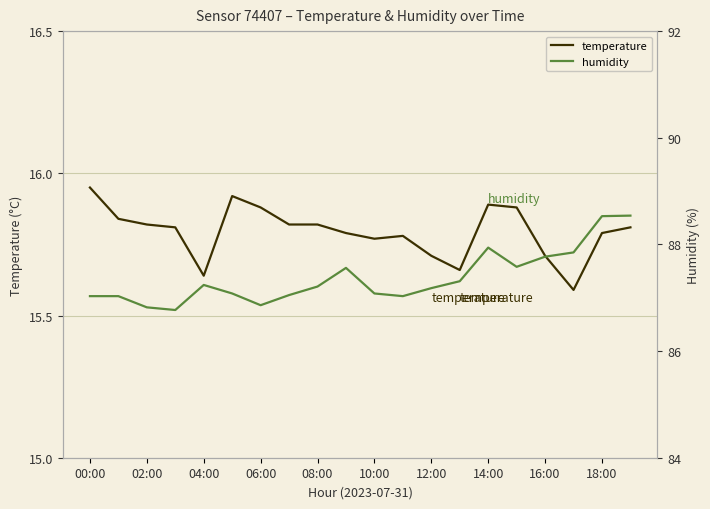

True or false: temperature has a value of 21.4 at 12:00.

False